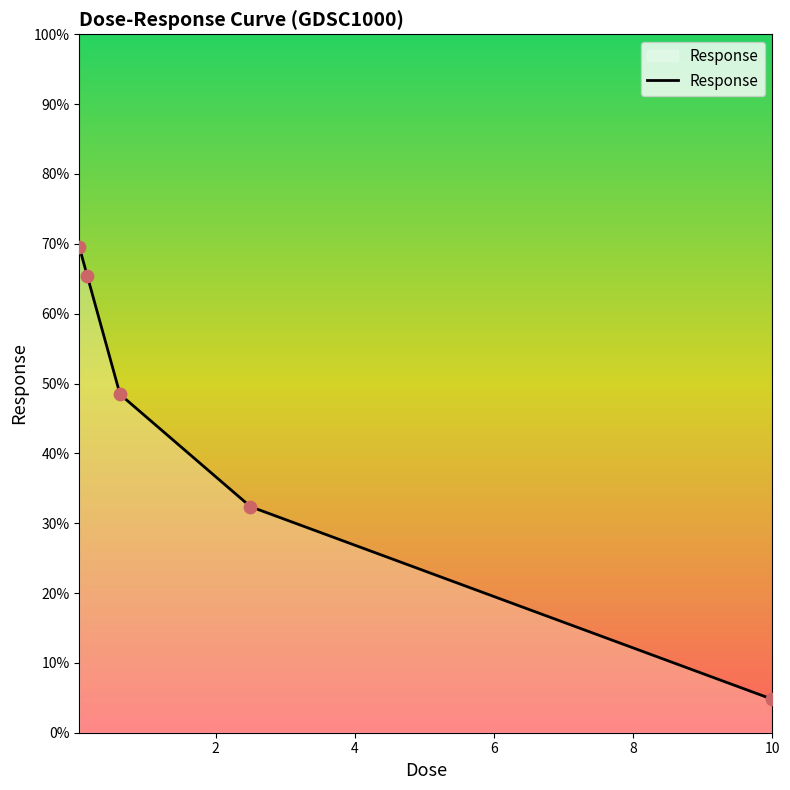

What is the smallest value displayed?

4.8